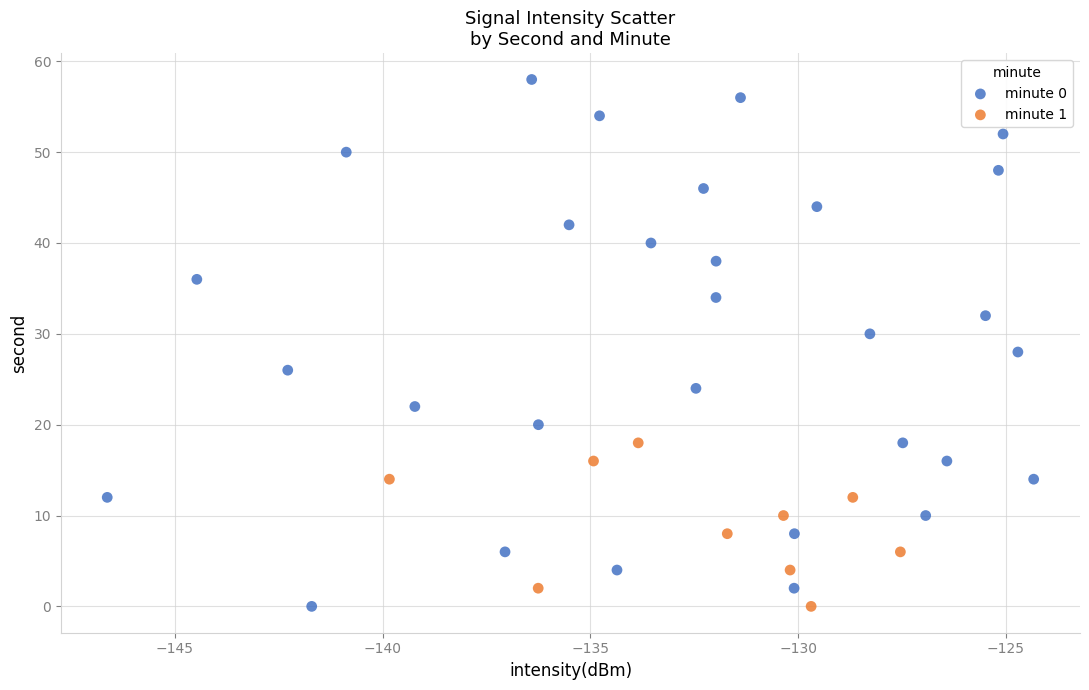

Which series has the widest spread of Y values?

minute 0